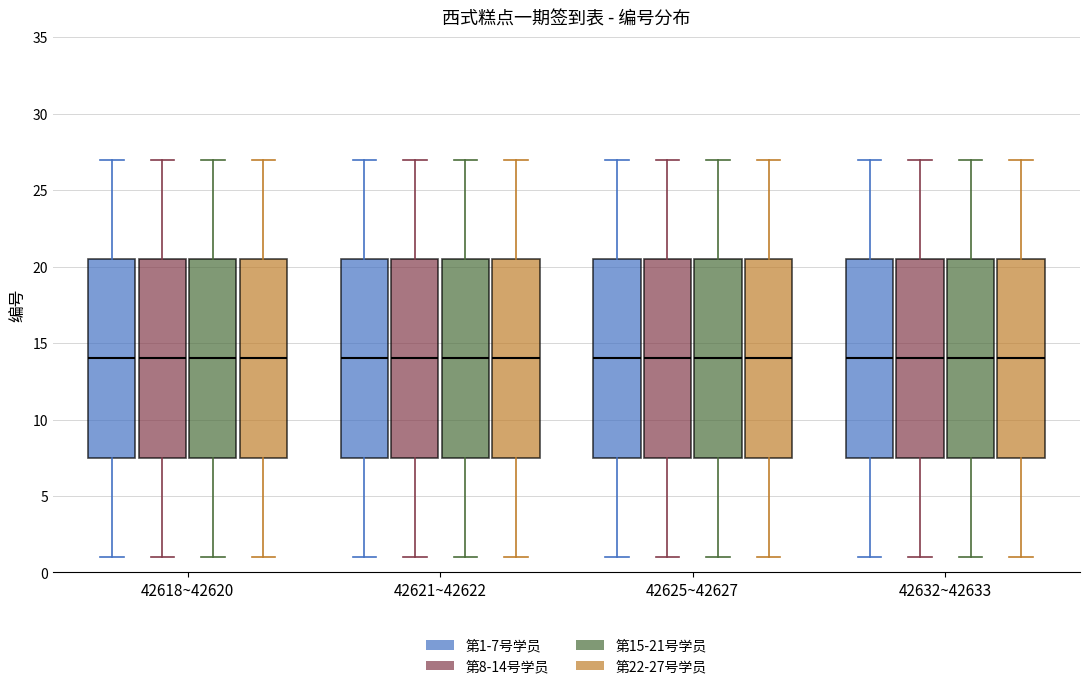

Reading left to right, transcribe this box plot: for each box, give where its median line is, the range the box spans, and where its two whiskers end, as read against the y-axis. The values are not printed on the chart, so give them approximately, as read against the axis.

42618~42620 (第1-7号学员): median 14.0, box 7.5 to 20.5, whiskers 1.0 to 27.0
42618~42620 (第8-14号学员): median 14.0, box 7.5 to 20.5, whiskers 1.0 to 27.0
42618~42620 (第15-21号学员): median 14.0, box 7.5 to 20.5, whiskers 1.0 to 27.0
42618~42620 (第22-27号学员): median 14.0, box 7.5 to 20.5, whiskers 1.0 to 27.0
42621~42622 (第1-7号学员): median 14.0, box 7.5 to 20.5, whiskers 1.0 to 27.0
42621~42622 (第8-14号学员): median 14.0, box 7.5 to 20.5, whiskers 1.0 to 27.0
42621~42622 (第15-21号学员): median 14.0, box 7.5 to 20.5, whiskers 1.0 to 27.0
42621~42622 (第22-27号学员): median 14.0, box 7.5 to 20.5, whiskers 1.0 to 27.0
42625~42627 (第1-7号学员): median 14.0, box 7.5 to 20.5, whiskers 1.0 to 27.0
42625~42627 (第8-14号学员): median 14.0, box 7.5 to 20.5, whiskers 1.0 to 27.0
42625~42627 (第15-21号学员): median 14.0, box 7.5 to 20.5, whiskers 1.0 to 27.0
42625~42627 (第22-27号学员): median 14.0, box 7.5 to 20.5, whiskers 1.0 to 27.0
42632~42633 (第1-7号学员): median 14.0, box 7.5 to 20.5, whiskers 1.0 to 27.0
42632~42633 (第8-14号学员): median 14.0, box 7.5 to 20.5, whiskers 1.0 to 27.0
42632~42633 (第15-21号学员): median 14.0, box 7.5 to 20.5, whiskers 1.0 to 27.0
42632~42633 (第22-27号学员): median 14.0, box 7.5 to 20.5, whiskers 1.0 to 27.0